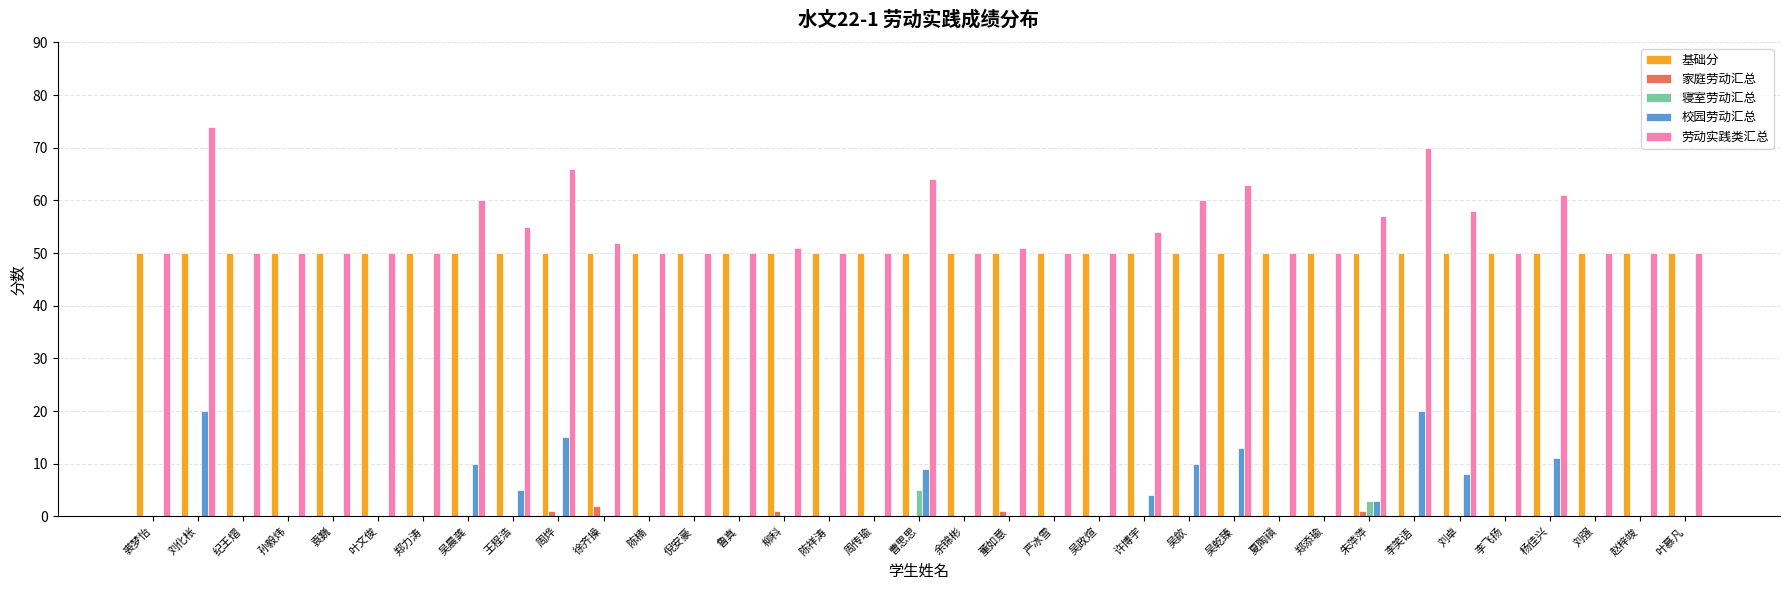

What is the sum of all 劳动实践类汇总 values?

1896